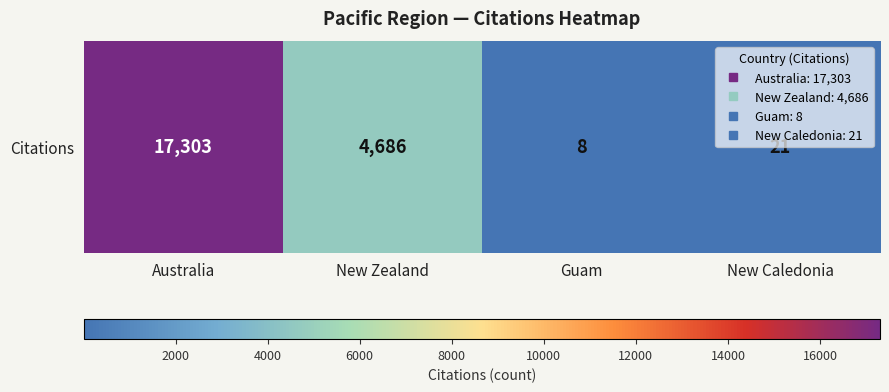

What is the change in value from Guam to New Caledonia?

+13